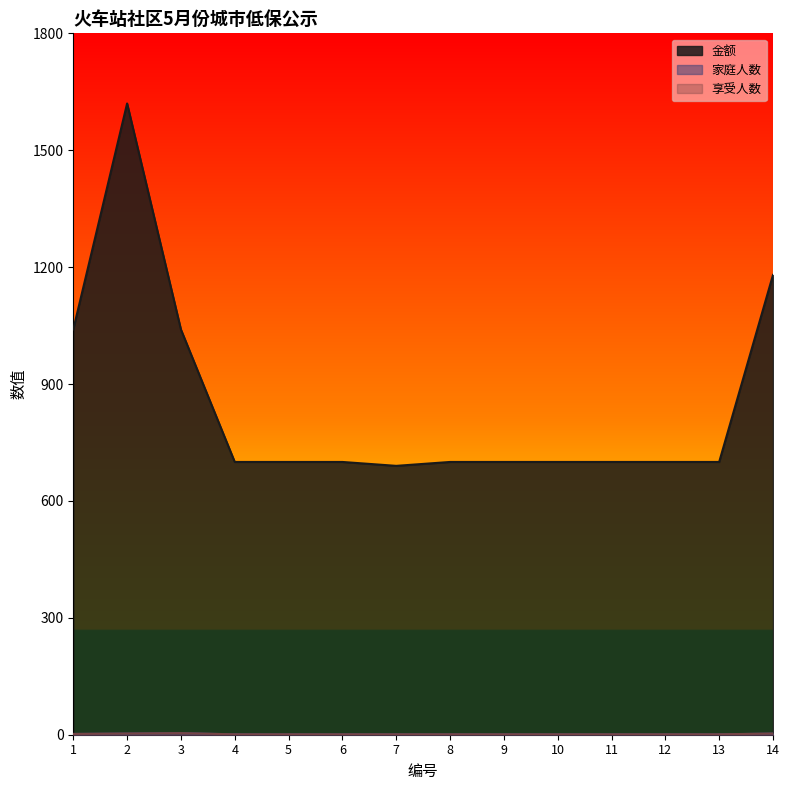

Reading left to right, list all the values displayed in this chart.

金额: 1=1040	2=1620	3=1040	4=700	5=700	6=700	7=690	8=700	9=700	10=700	11=700	12=700	13=700	14=1180
家庭人数: 1=2	2=3	3=4	4=1	5=1	6=1	7=1	8=1	9=1	10=1	11=1	12=1	13=1	14=3
享受人数: 1=2	2=3	3=4	4=1	5=1	6=1	7=1	8=1	9=1	10=1	11=1	12=1	13=1	14=3